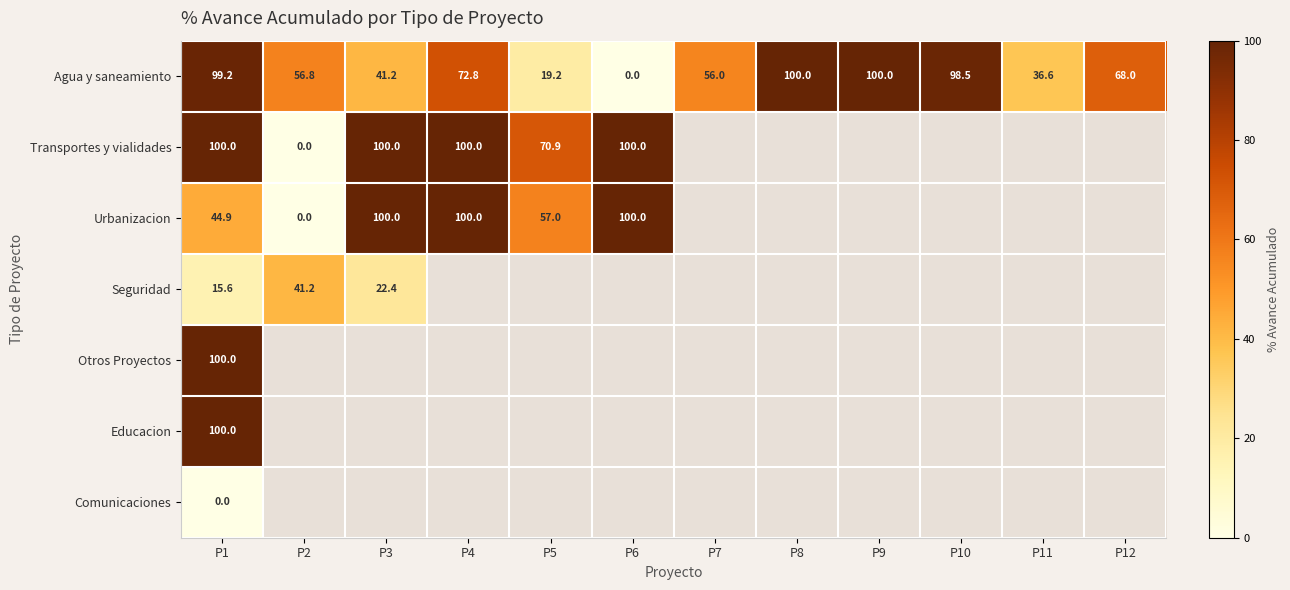

At which label is Seguridad closest to 28?

P3